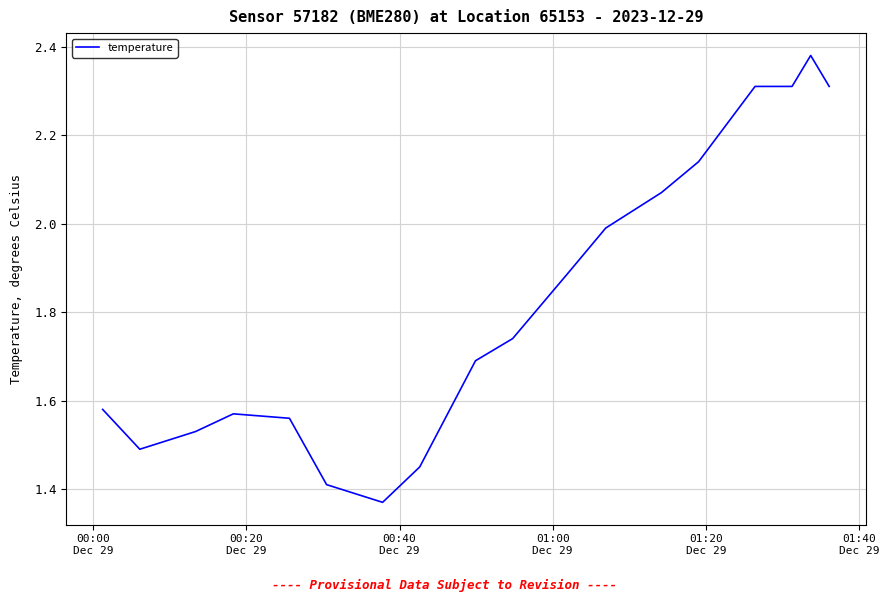

What is the difference between the maximum and minimum values?

1.0